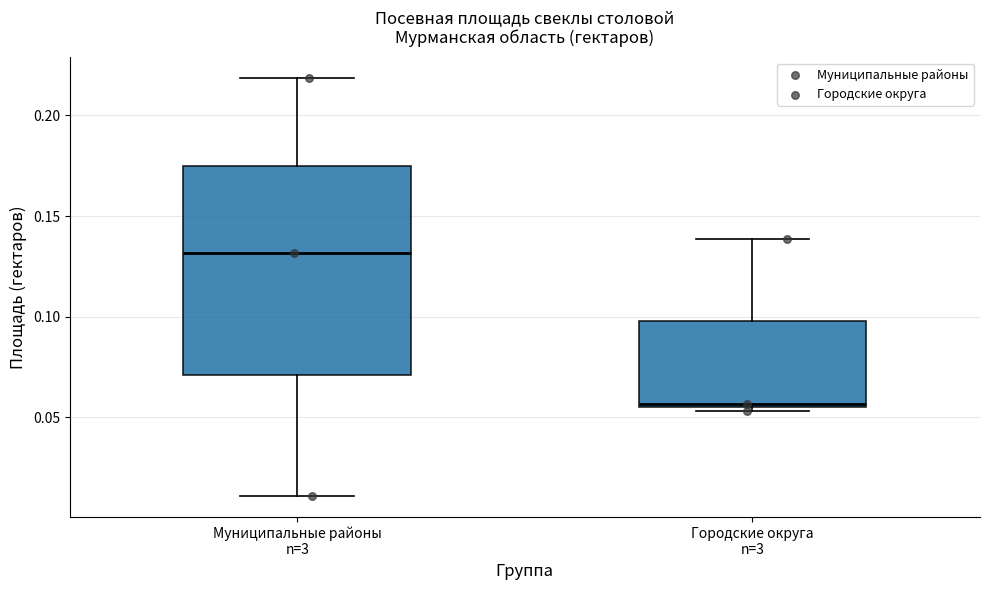

Where does the upper whisker of the box for Городские округа n=3 end on the y-axis? The values are not printed on the chart, so give them approximately, as read against the axis.

0.140